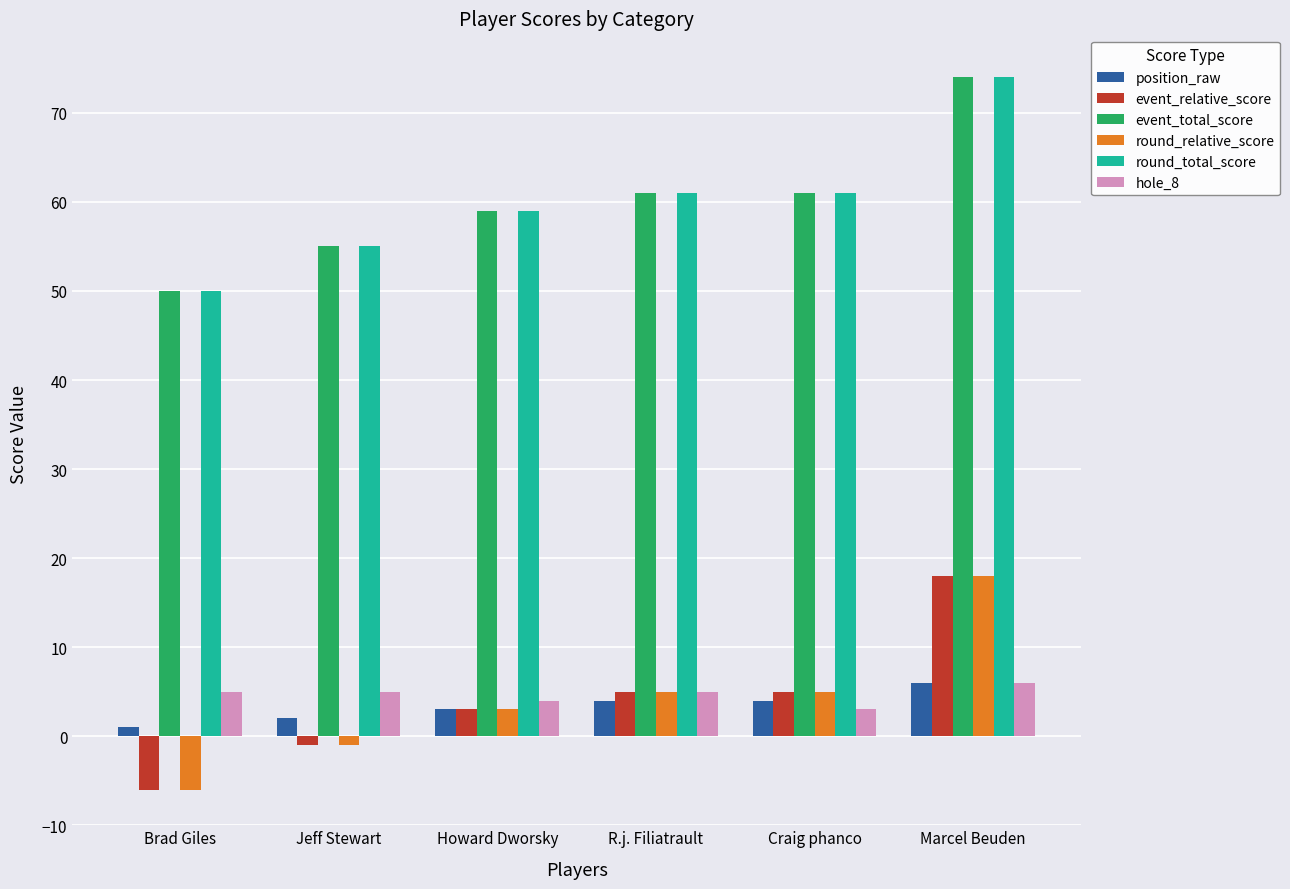

True or false: round_relative_score has a value of 5 at Craig phanco.

True